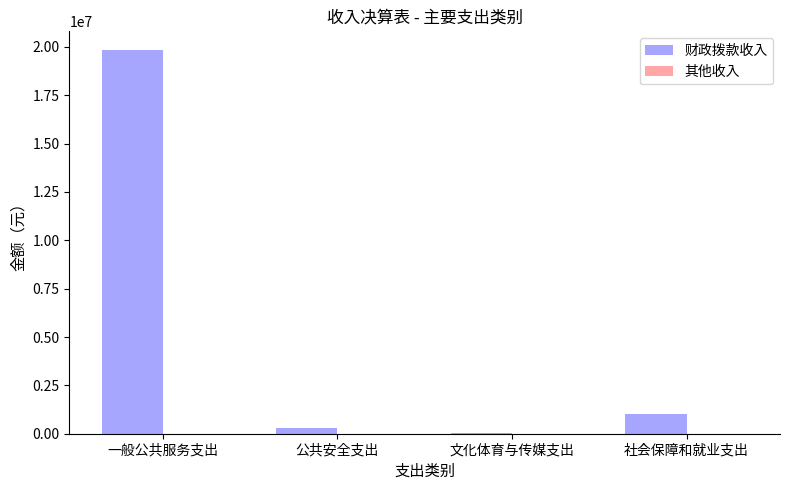

At which label is the value closest to 9923383?

社会保障和就业支出